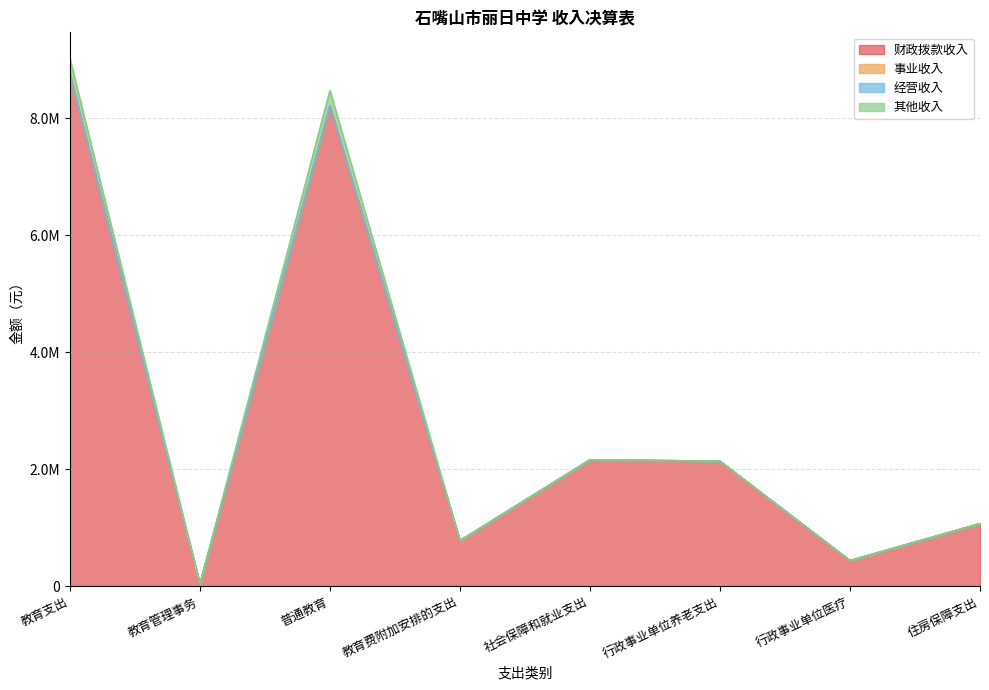

What is the sum of all 财政拨款收入 values?

23574751.6